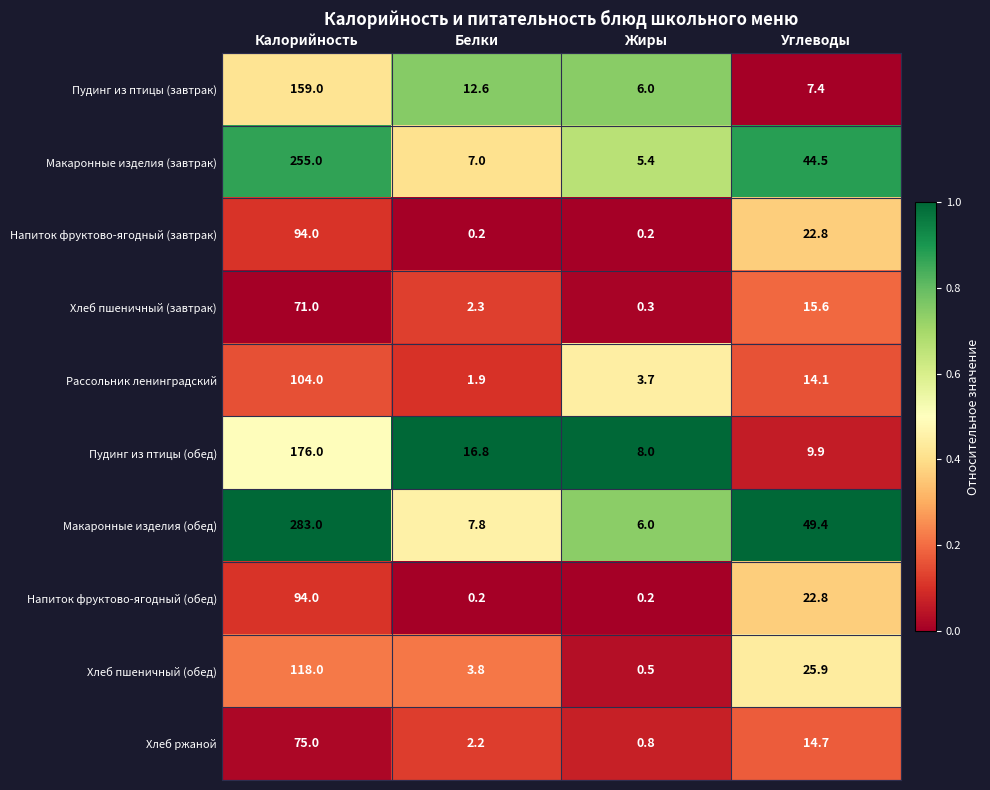

At which label does Рассольник ленинградский first exceed 14?

Калорийность